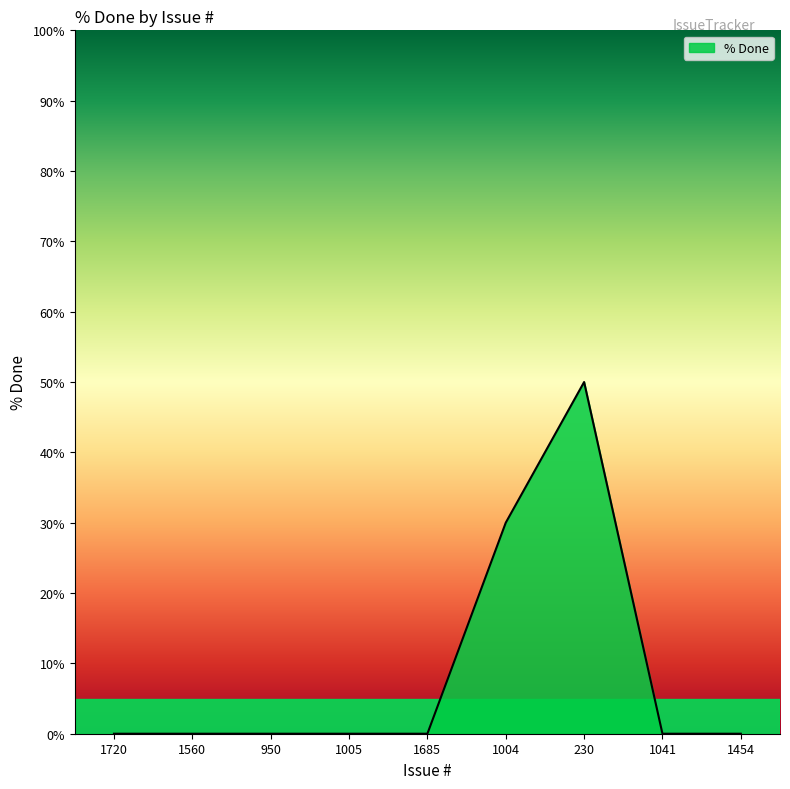

Is it true that the value at 1041 is 0?

True